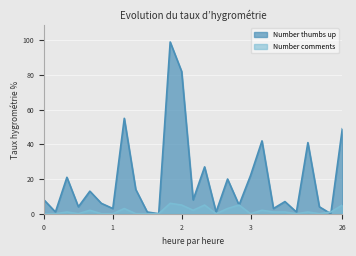

Reading right to left, what are all the values shown in this chart?

Number thumbs up: 49	0	4	41	1	7	3	42	22	5	20	1	27	8	82	99	0	1	14	55	3	6	13	4	21	1	8
Number comments: 5	1	0	1	0	1	1	2	0	5	3	0	5	2	5	6	0	0	0	3	0	0	2	0	1	0	0